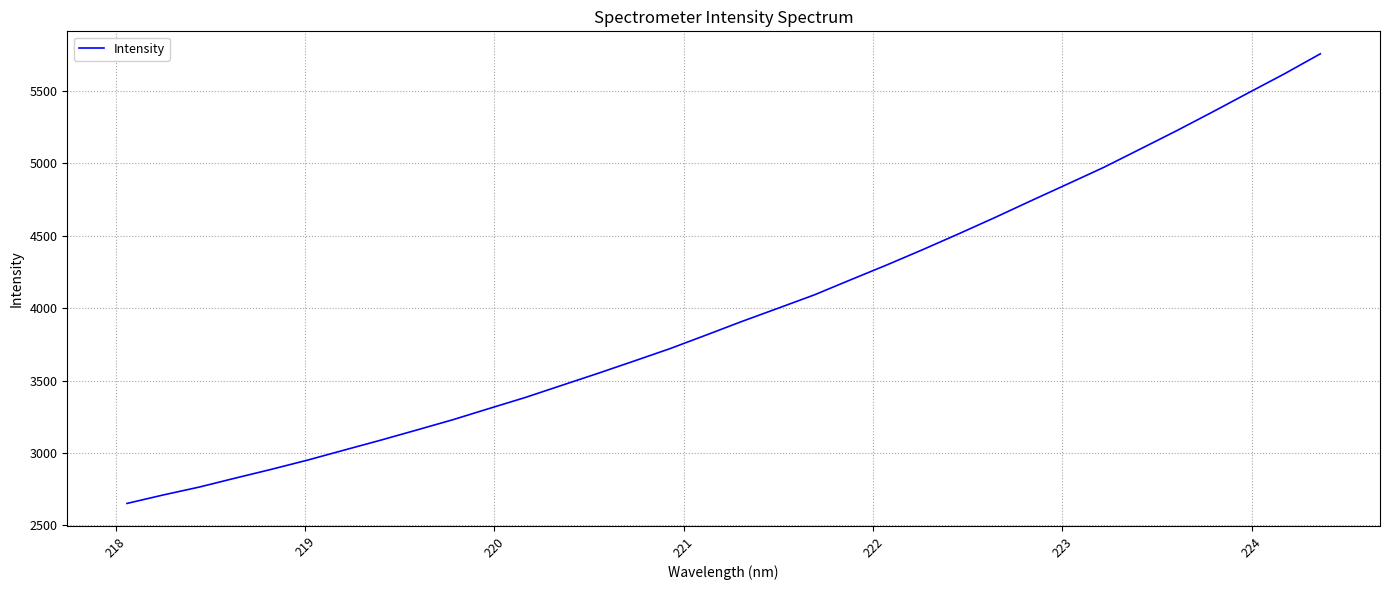

What is the greatest value displayed?

5755.9